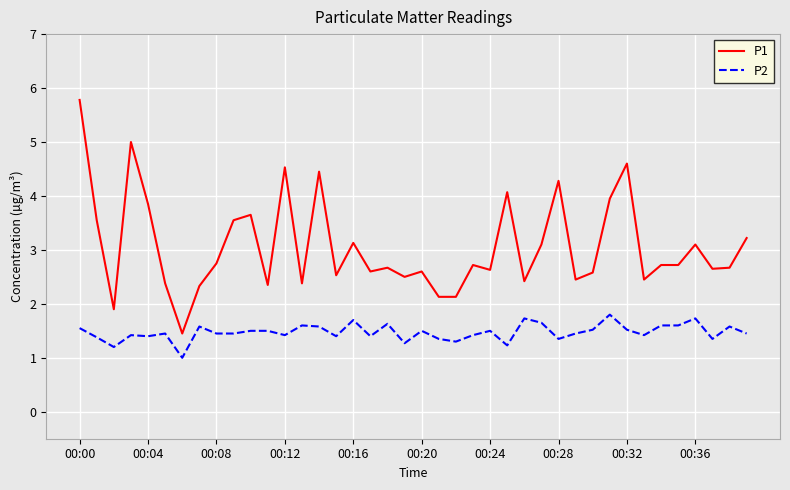

What is the difference between the maximum and minimum values in the P1 series?

4.3